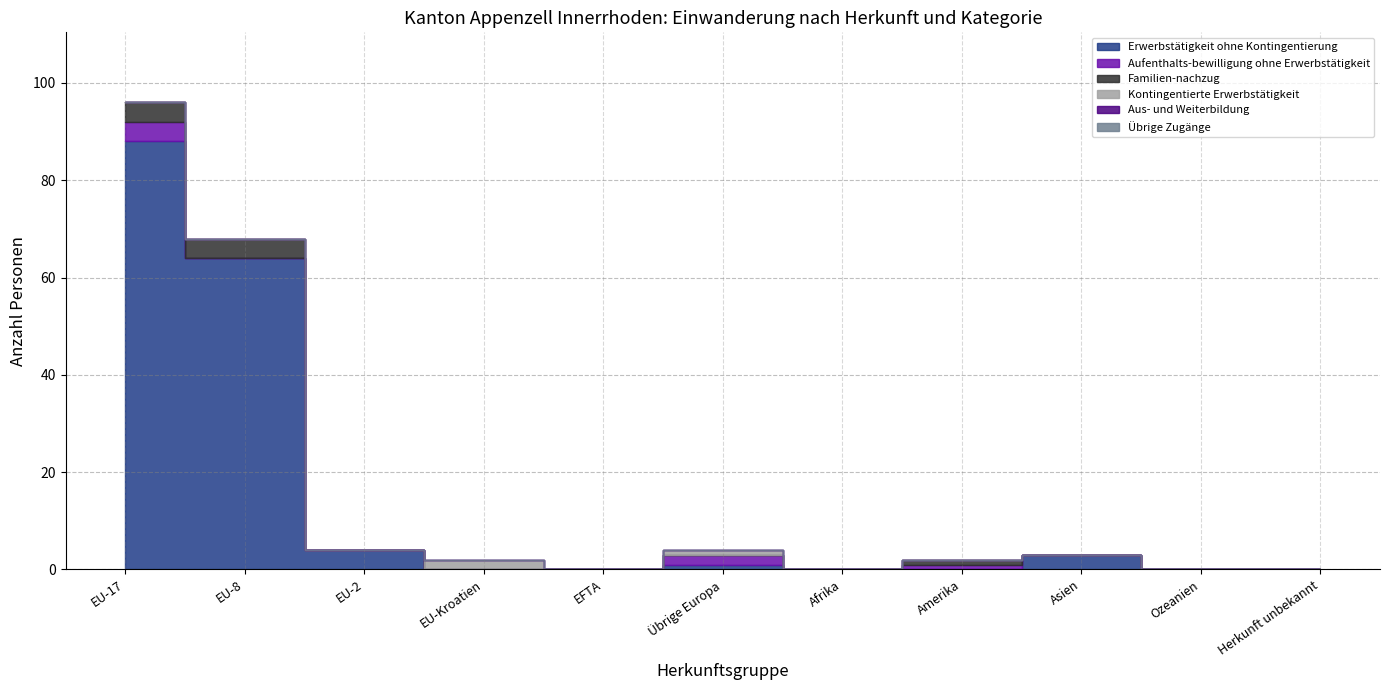

At which category is the sum across all series the highest?

EU-17